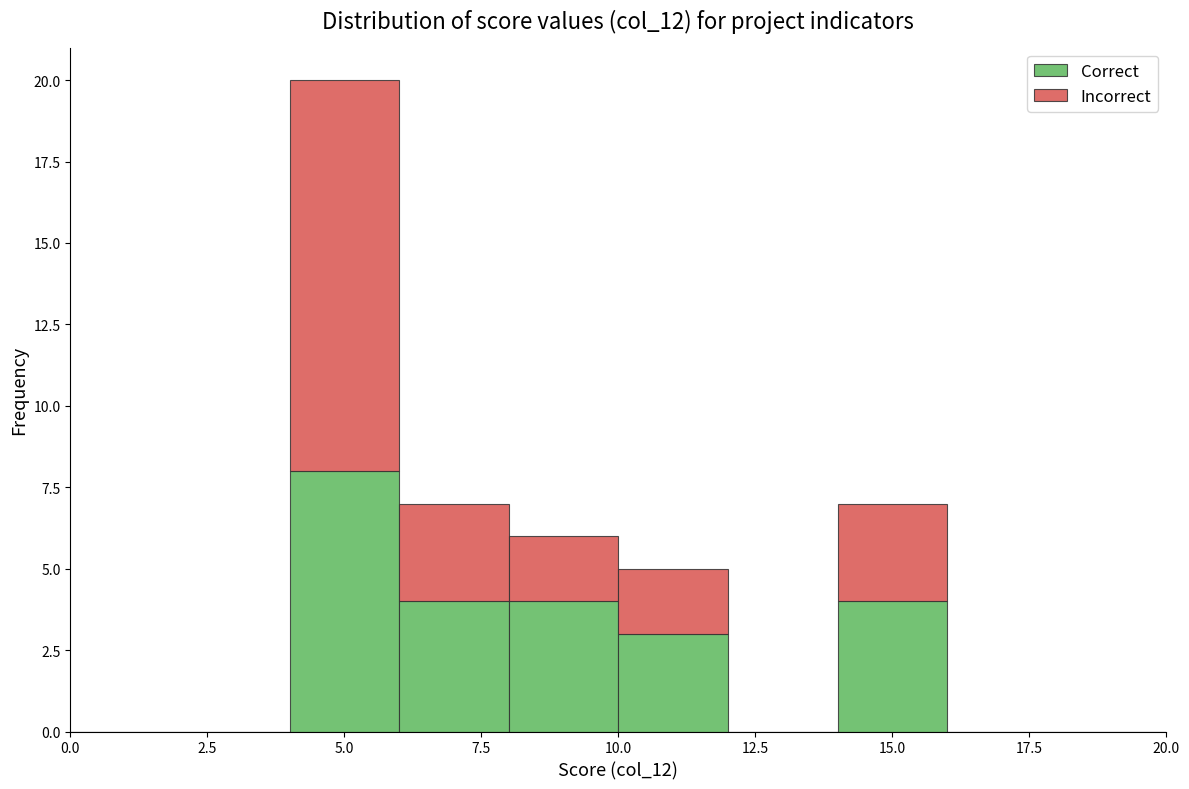

Reading left to right, list every stacked bar in this chart as the range it spans on the x-axis followed by its total height. The values are not printed on the chart, so give them approximately, as read against the axis.

0 to 2: 0
2 to 4: 0
4 to 6: 20
6 to 8: 7
8 to 10: 6
10 to 12: 5
12 to 14: 0
14 to 16: 7
16 to 18: 0
18 to 20: 0